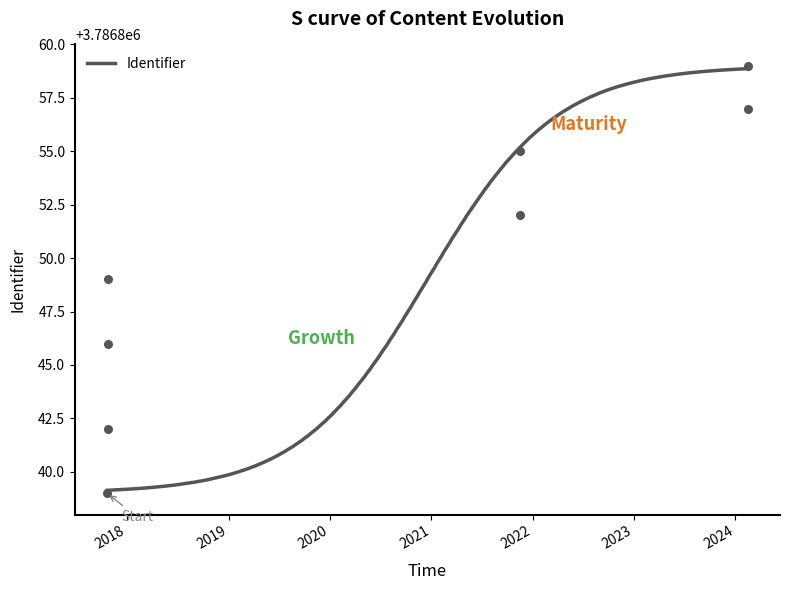

Which has a higher value, 2017-10-23 or 2021-11-15?

2021-11-15